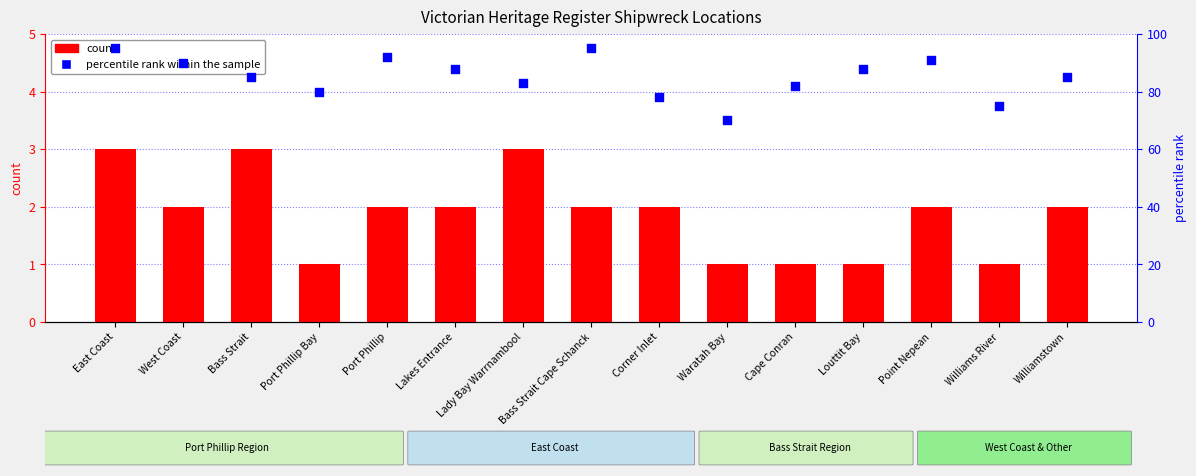

At how many categories does at least one series exceed 6?

15